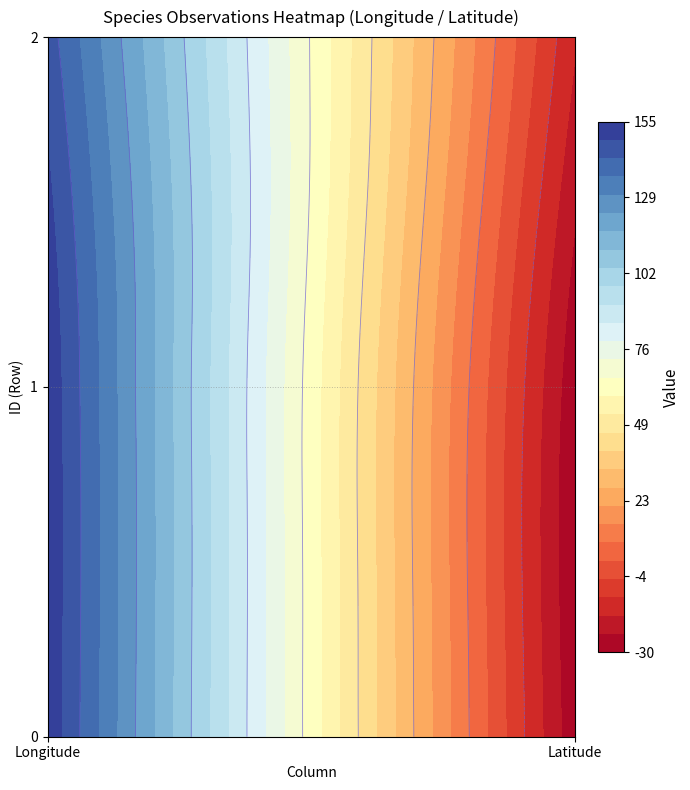

Reading right to left, transcribe all the data shown in this chart.

0: -28.2	153.3
1: -28.2	153.3
2: -16.5	145.4